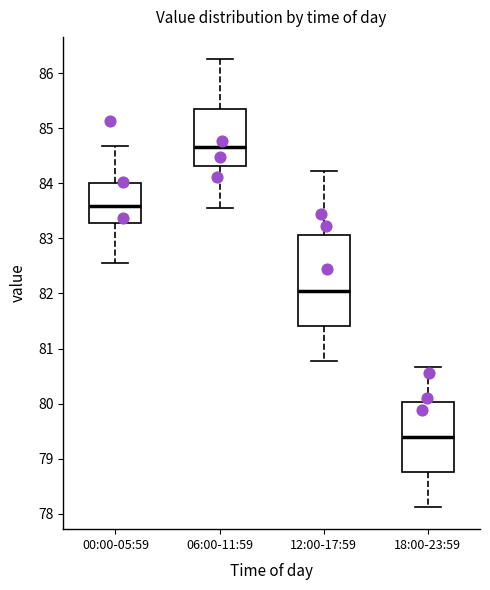

Reading left to right, read every box against the y-axis: the position of its median line, the range the box covers, and the ends of its whiskers. The values are not printed on the chart, so give them approximately, as read against the axis.

00:00-05:59: median 83.6, box 83.3 to 84.0, whiskers 82.6 to 84.7
06:00-11:59: median 84.7, box 84.3 to 85.3, whiskers 83.6 to 86.3
12:00-17:59: median 82.1, box 81.4 to 83.1, whiskers 80.8 to 84.2
18:00-23:59: median 79.4, box 78.8 to 80.0, whiskers 78.1 to 80.7